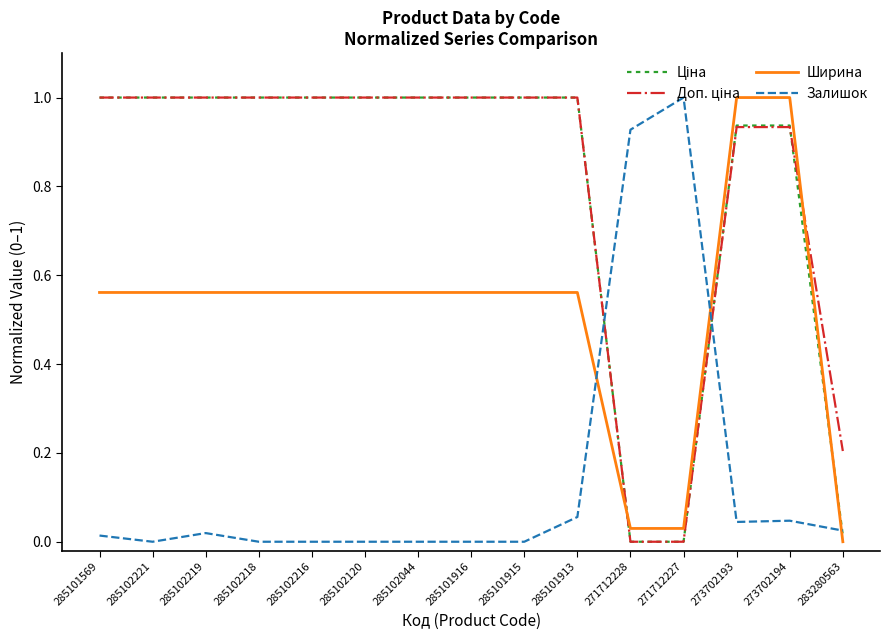

What is the maximum value shown in the chart?

1.0